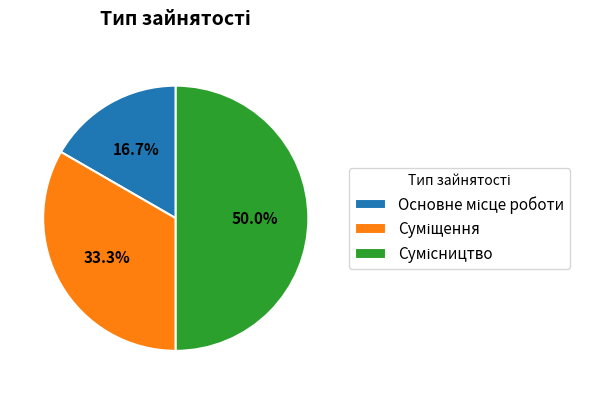

Rank the categories by value from lowest to highest.

Основне місце роботи, Суміщення, Сумісництво